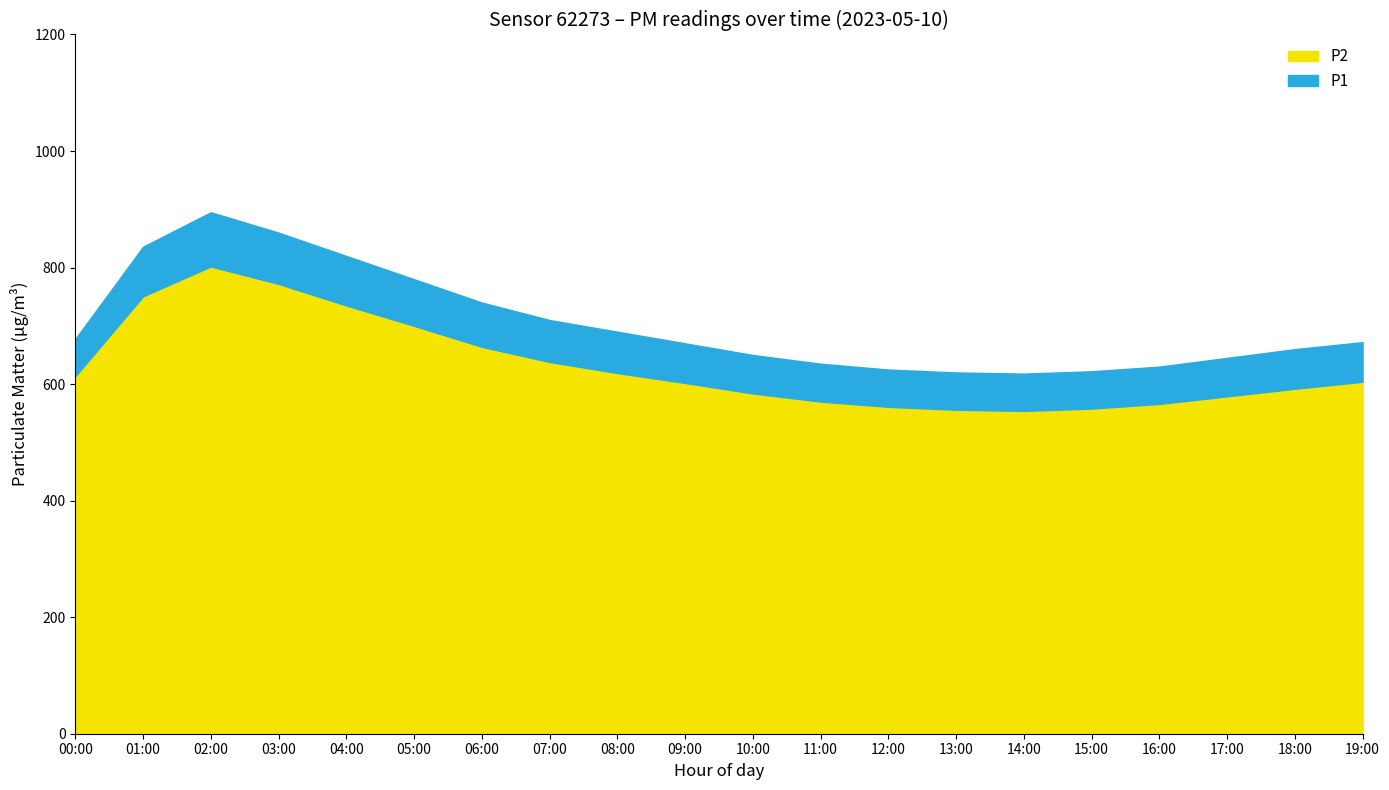

The value of P2 at 18:00 is 592.0. True or false?

True